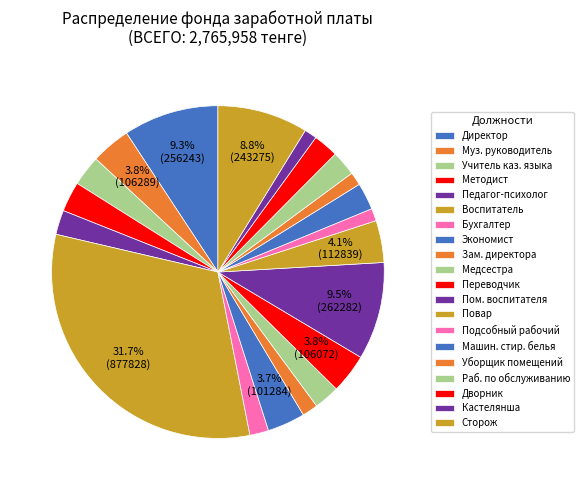

The Кастелянша slice represents 1% of the pie. True or false?

True